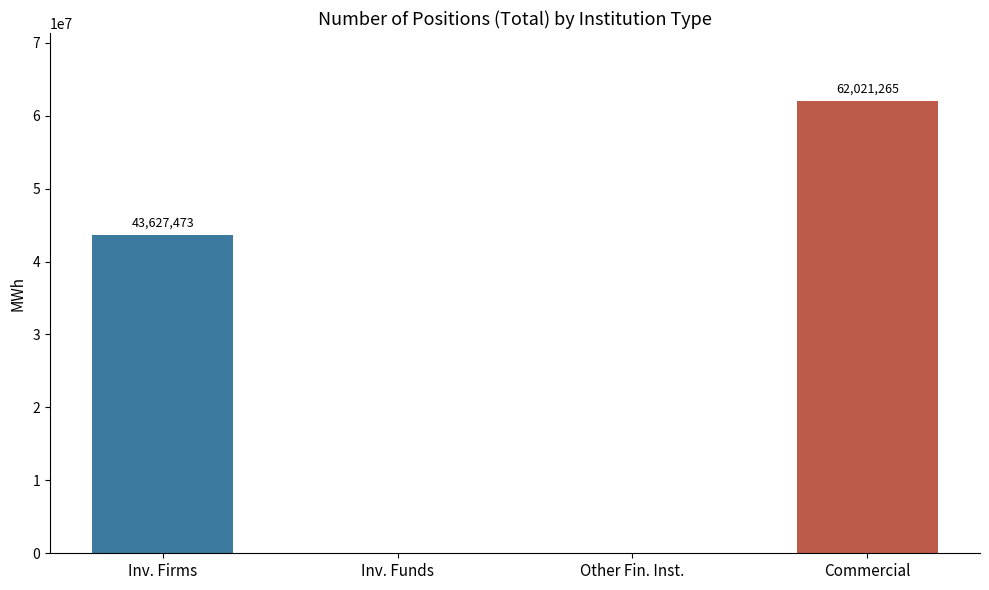

What is the change in value from Inv. Firms to Inv. Funds?

-43627473